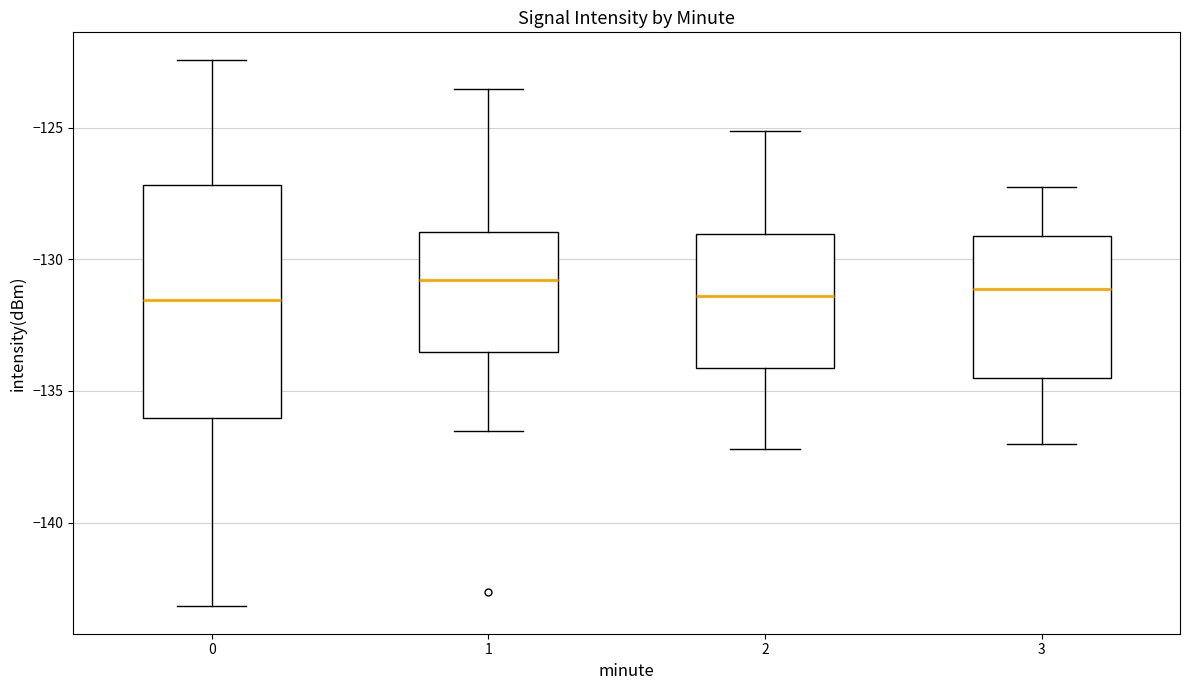

Where does the lower whisker of the box at x = 2 end on the y-axis? The values are not printed on the chart, so give them approximately, as read against the axis.

-137.0